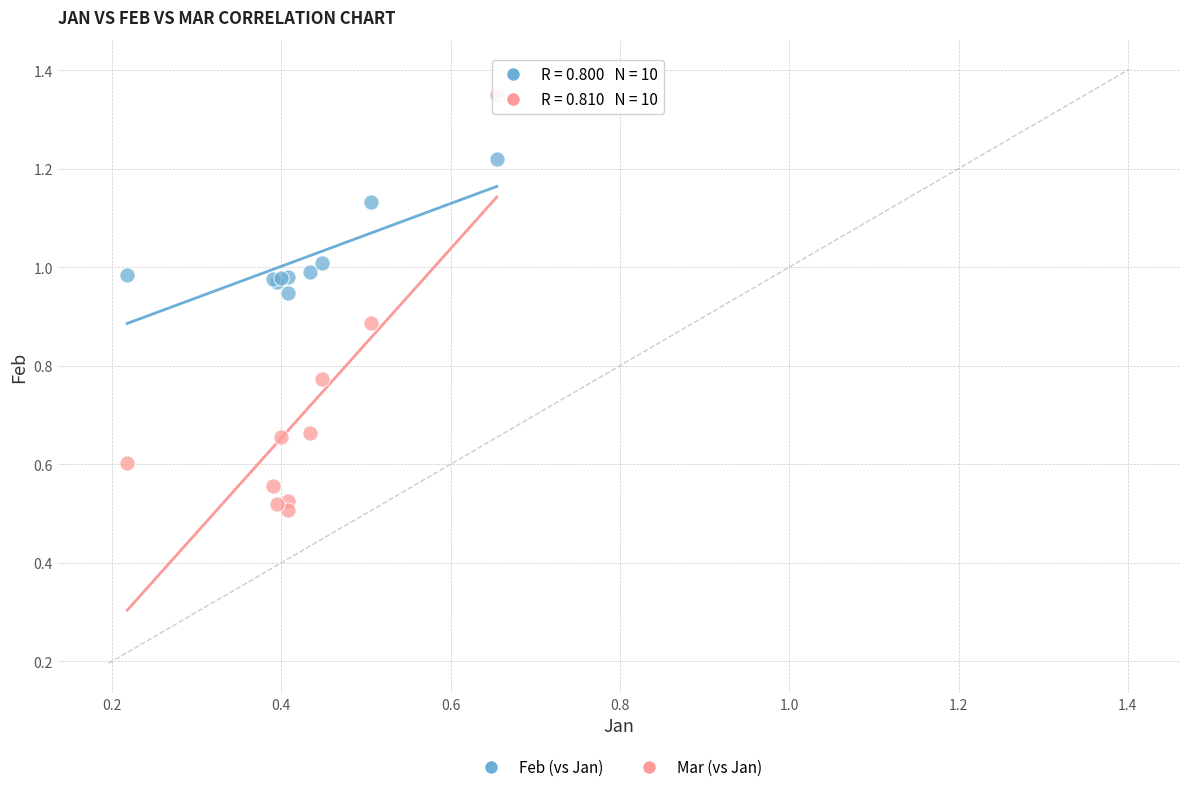

Which series contains the highest Y value?

Mar (vs Jan)